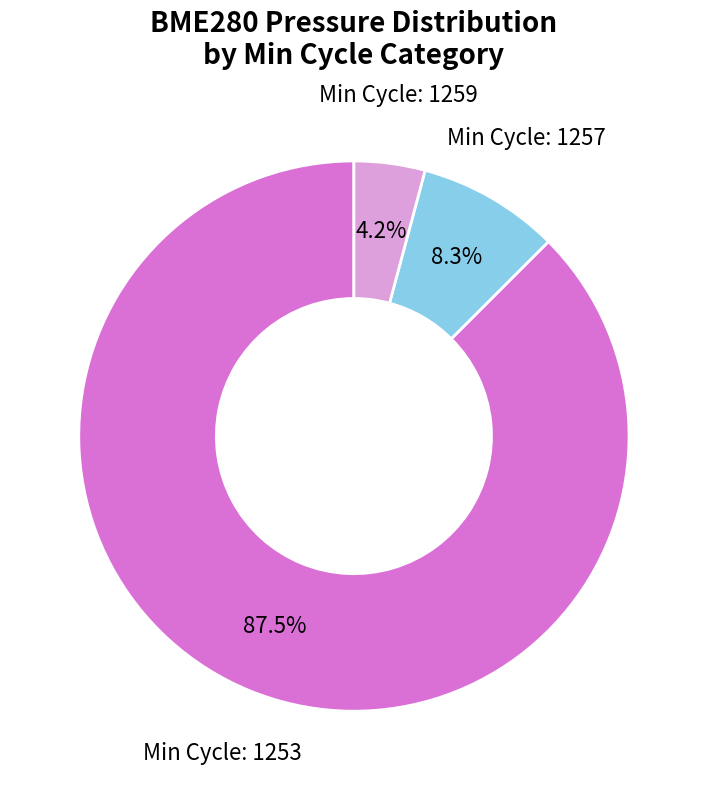

Is there a majority slice in this chart?

Yes